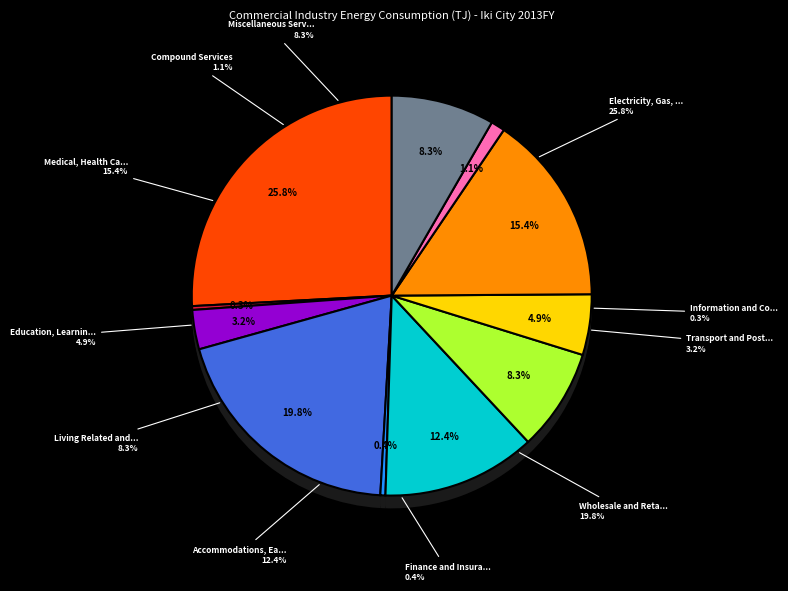

To the nearest percent, what is the combined percentage of Compound Services and Medical, Health Care and Welfare?

17%